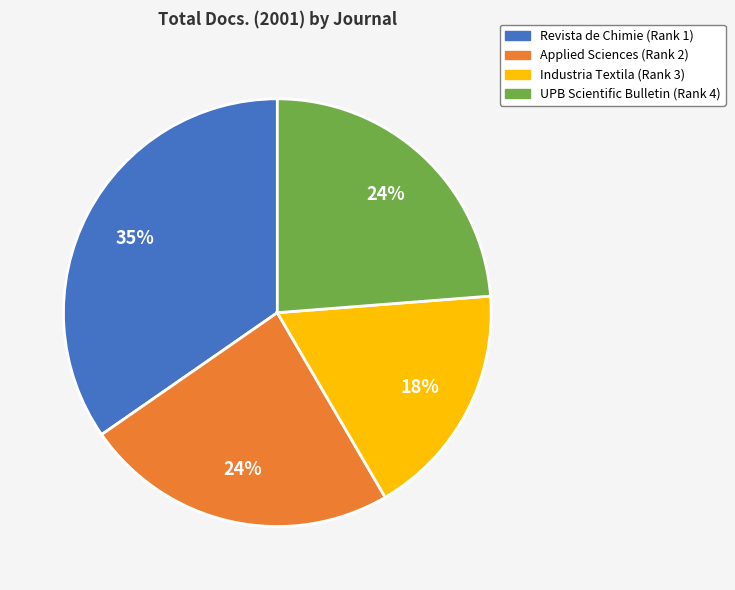

Count the number of slices in the pie.

4